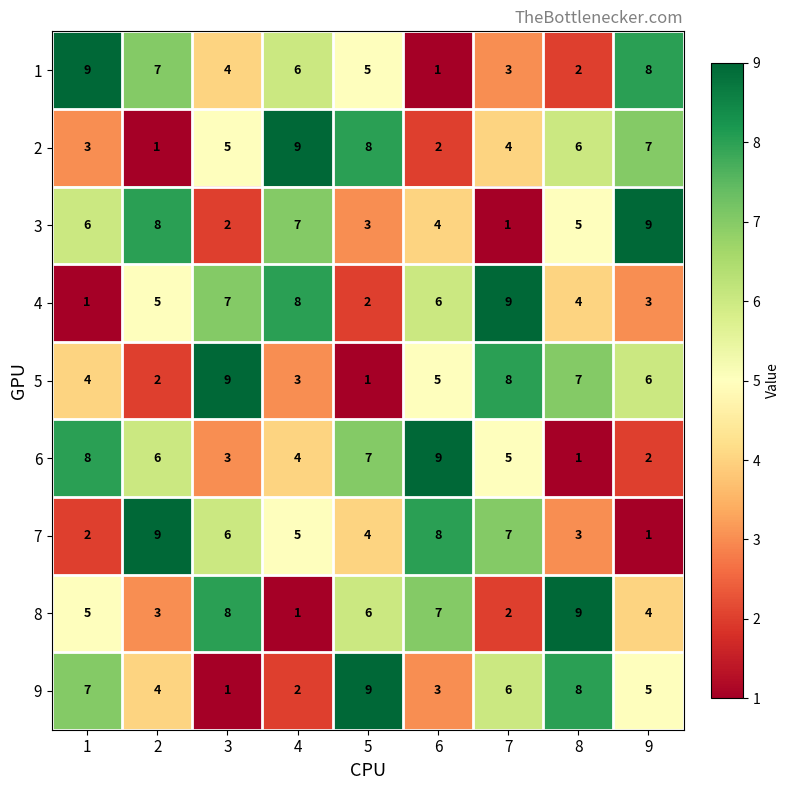

What is the difference between the highest and lowest values at 9?

8